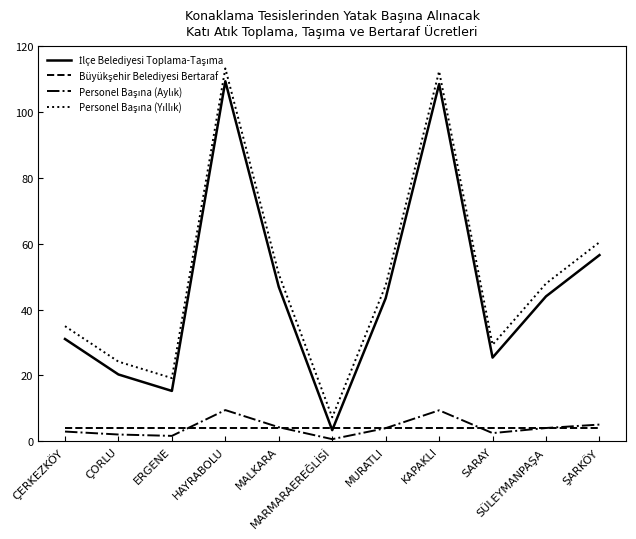

Which series has the largest total across all categories?

Personel Başına (Yıllık)